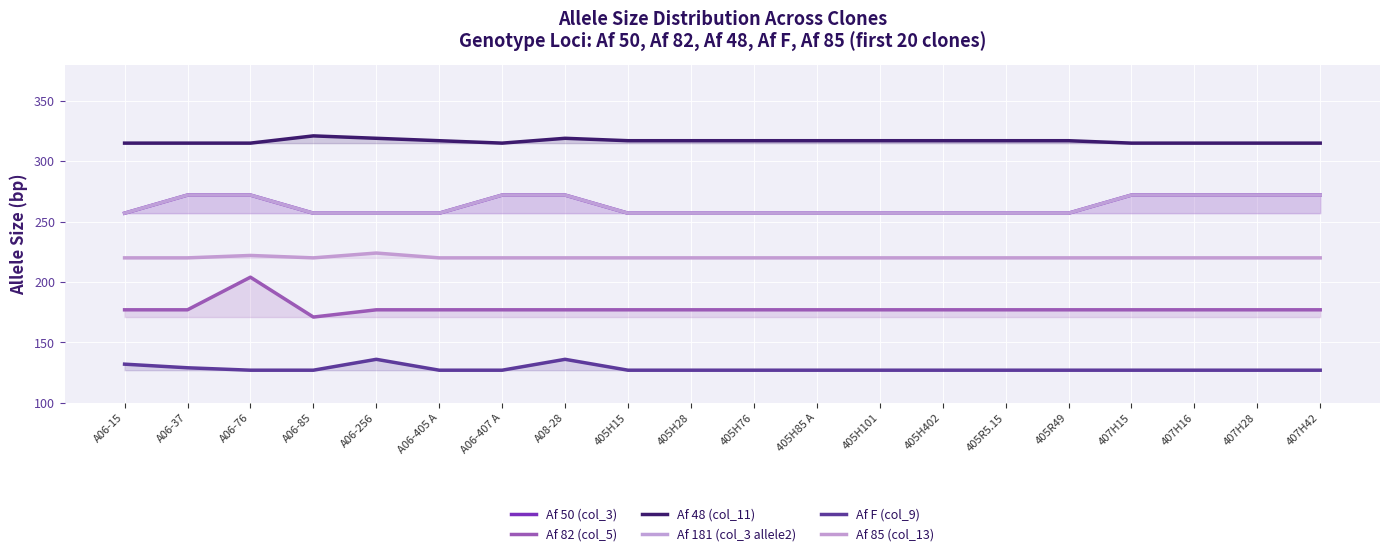

Reading left to right, list all the values displayed in this chart.

Af 50 (col_3): A06-15=257	A06-37=272	A06-76=272	A06-85=257	A06-256=257	A06-405 A=257	A06-407 A=272	A08-28=272	405H15=257	405H28=257	405H76=257	405H85 A=257	405H101=257	405H402=257	405R5.15=257	405R49=257	407H15=272	407H16=272	407H28=272	407H42=272
Af 82 (col_5): A06-15=177	A06-37=177	A06-76=204	A06-85=171	A06-256=177	A06-405 A=177	A06-407 A=177	A08-28=177	405H15=177	405H28=177	405H76=177	405H85 A=177	405H101=177	405H402=177	405R5.15=177	405R49=177	407H15=177	407H16=177	407H28=177	407H42=177
Af 48 (col_11): A06-15=315	A06-37=315	A06-76=315	A06-85=321	A06-256=319	A06-405 A=317	A06-407 A=315	A08-28=319	405H15=317	405H28=317	405H76=317	405H85 A=317	405H101=317	405H402=317	405R5.15=317	405R49=317	407H15=315	407H16=315	407H28=315	407H42=315
Af 181 (col_3 allele2): A06-15=257	A06-37=272	A06-76=272	A06-85=257	A06-256=257	A06-405 A=257	A06-407 A=272	A08-28=272	405H15=257	405H28=257	405H76=257	405H85 A=257	405H101=257	405H402=257	405R5.15=257	405R49=257	407H15=272	407H16=272	407H28=272	407H42=272
Af F (col_9): A06-15=132	A06-37=129	A06-76=127	A06-85=127	A06-256=136	A06-405 A=127	A06-407 A=127	A08-28=136	405H15=127	405H28=127	405H76=127	405H85 A=127	405H101=127	405H402=127	405R5.15=127	405R49=127	407H15=127	407H16=127	407H28=127	407H42=127
Af 85 (col_13): A06-15=220	A06-37=220	A06-76=222	A06-85=220	A06-256=224	A06-405 A=220	A06-407 A=220	A08-28=220	405H15=220	405H28=220	405H76=220	405H85 A=220	405H101=220	405H402=220	405R5.15=220	405R49=220	407H15=220	407H16=220	407H28=220	407H42=220